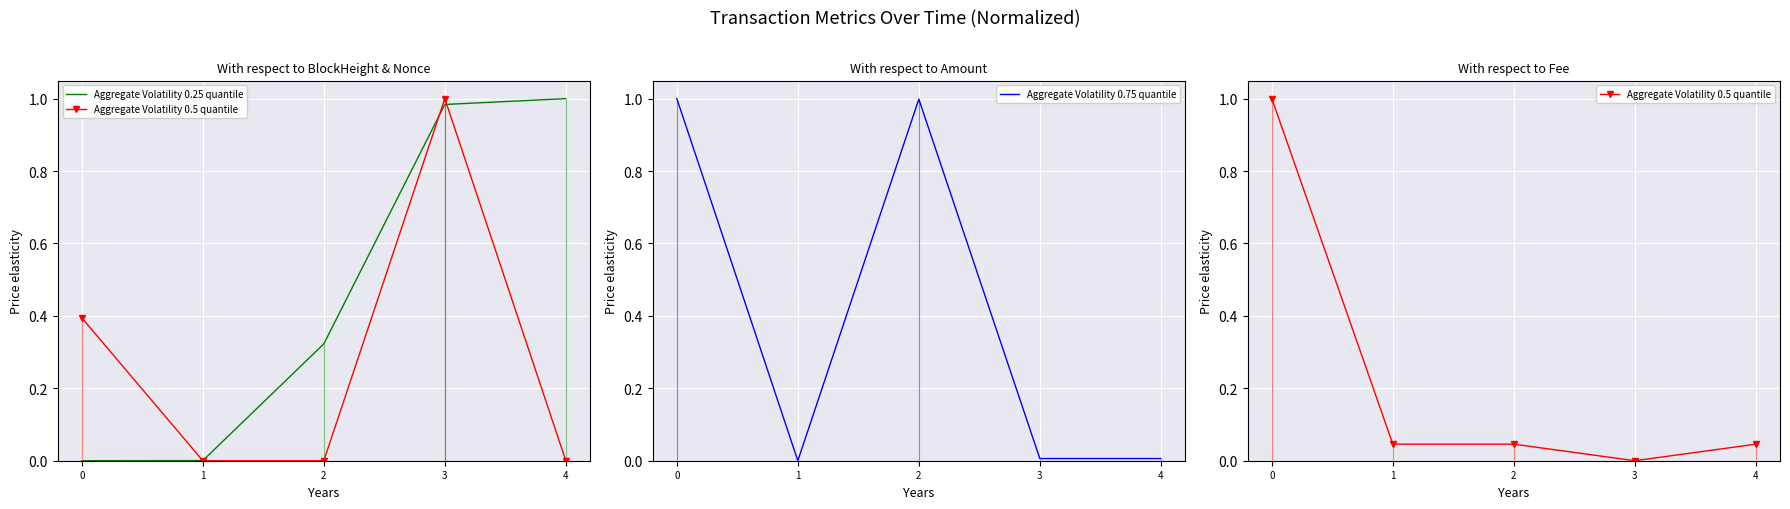

How many intersections are there between Aggregate Volatility 0.25 quantile and Aggregate Volatility 0.5 quantile?

1